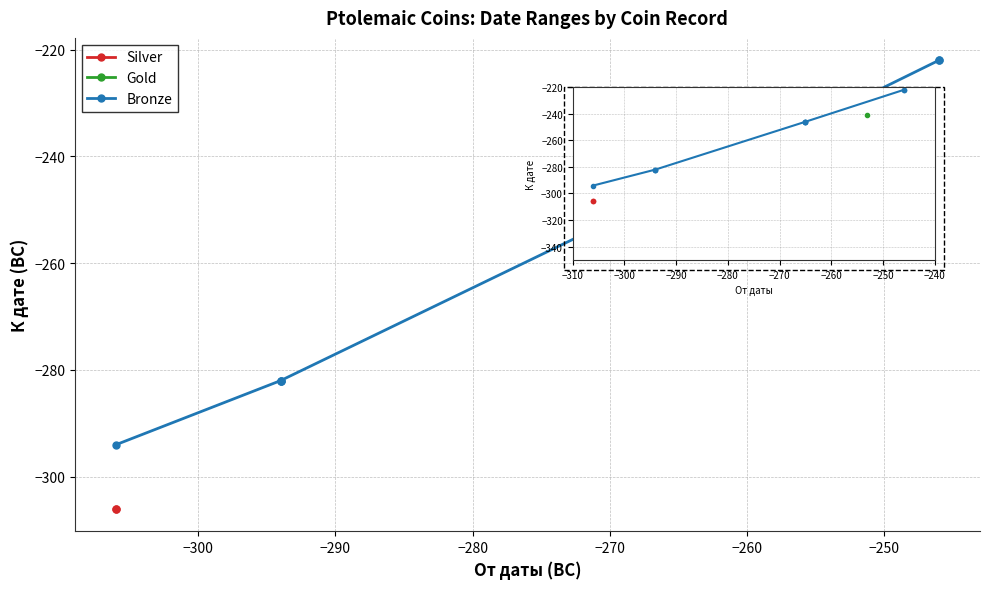

True or false: К дате and От даты intersect in this chart.

False